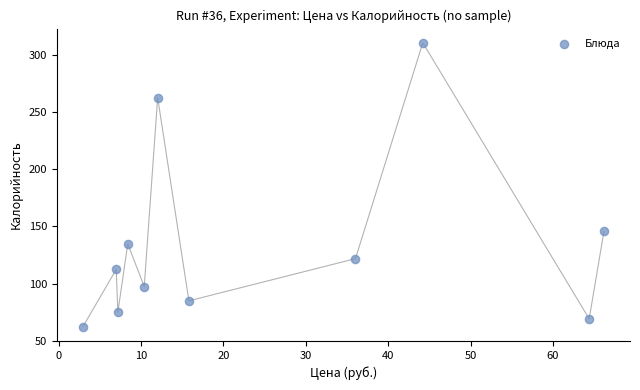

What is the range of Y values (max minus min)?

249.1